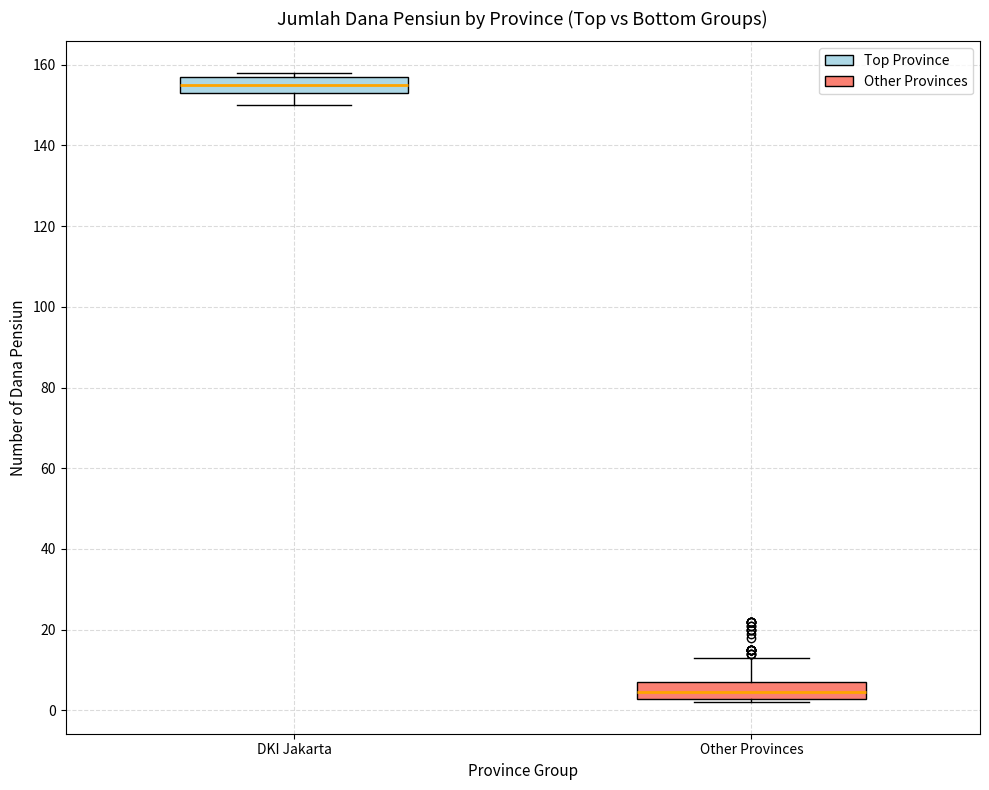

Reading left to right, transcribe this box plot: for each box, give where its median line is, the range the box spans, and where its two whiskers end, as read against the y-axis. The values are not printed on the chart, so give them approximately, as read against the axis.

DKI Jakarta: median 156, box 154 to 158, whiskers 150 to 158 (just above the box's upper edge)
Other Provinces: median 4, box 2 to 8, whiskers 2 (just below the box's lower edge) to 14